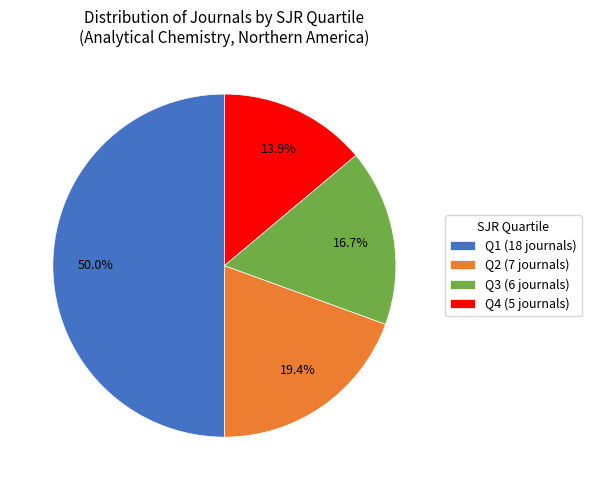

Does Q3 (6 journals) represent more than half of the total?

No